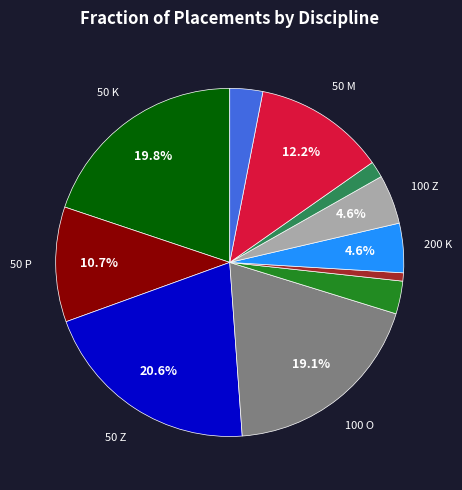

How many slices are in this pie chart?

11